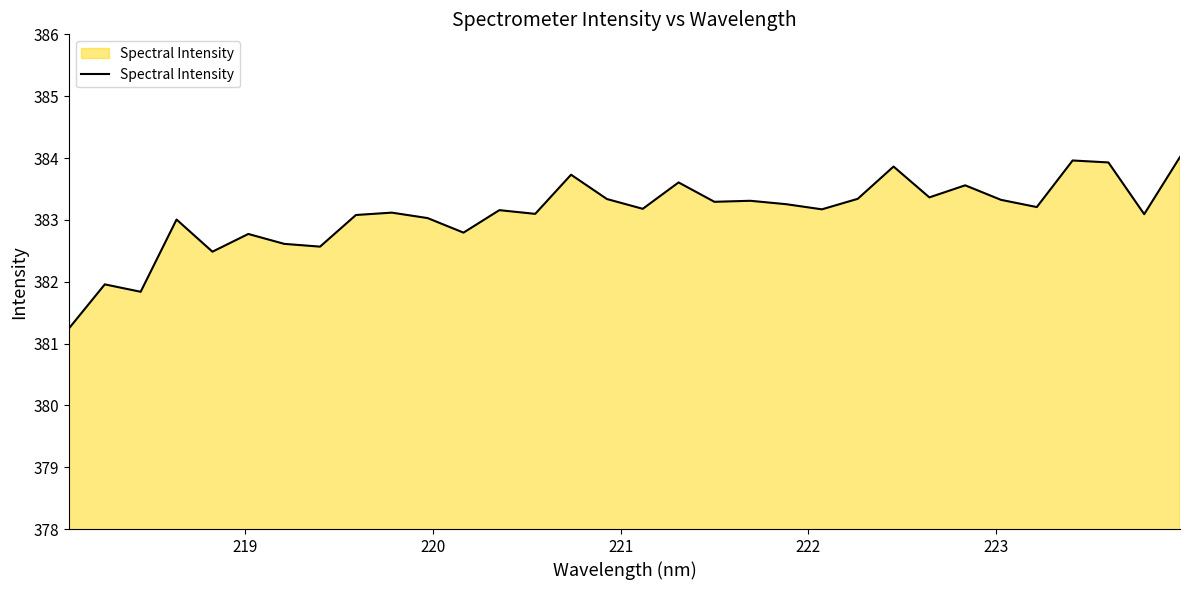

What is the smallest value displayed?

381.2